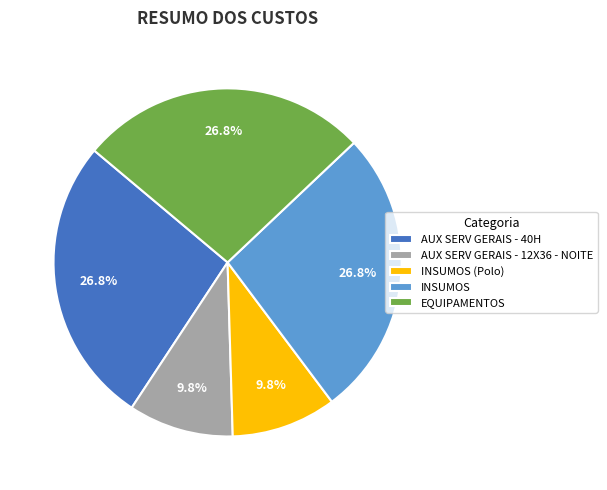

Approximately how many times larger is the value at INSUMOS (Polo) compared to AUX SERV GERAIS - 12X36 - NOITE?

1.0